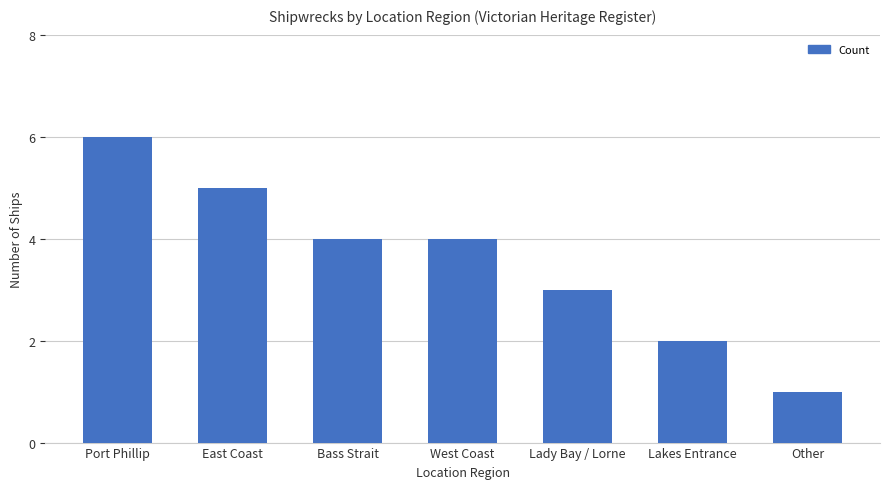

Does the chart contain any negative values?

No